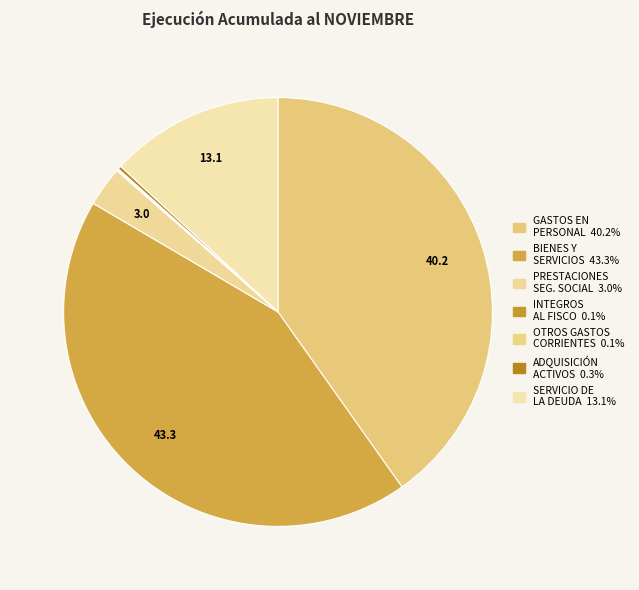

Count the number of slices in the pie.

7